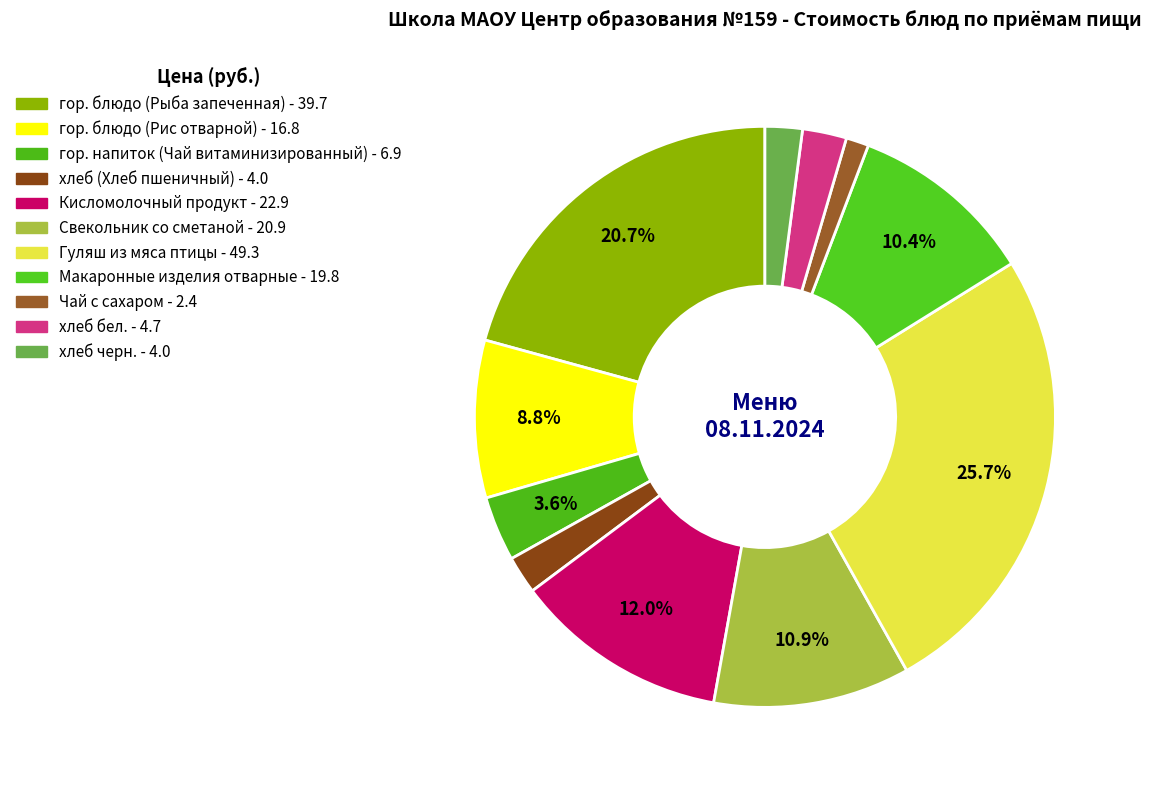

To the nearest percent, what percentage of the pie is Макаронные изделия отварные?

10%